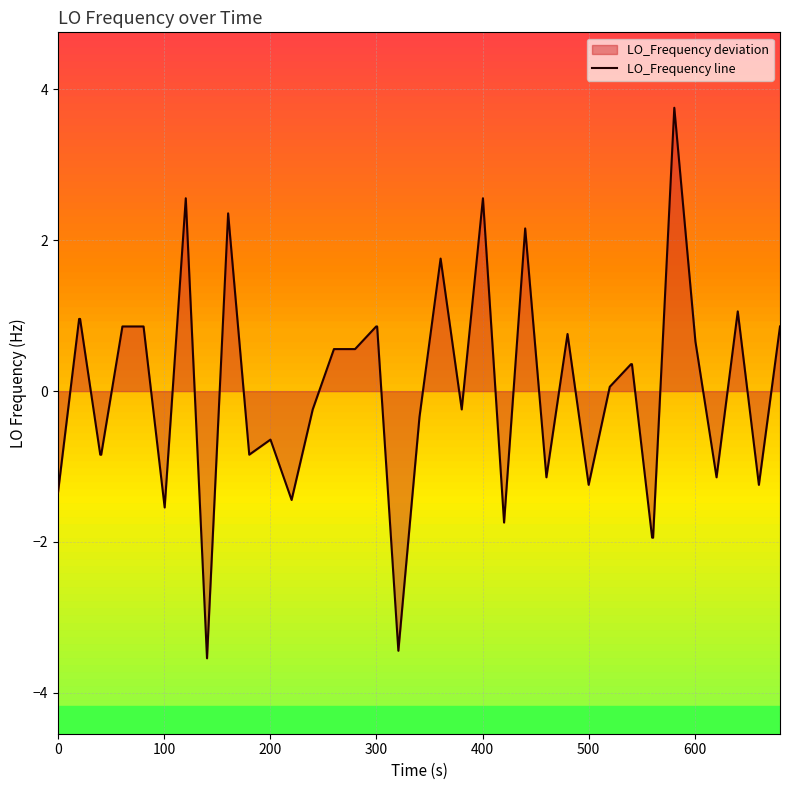

What is the maximum value shown in the chart?

3.8